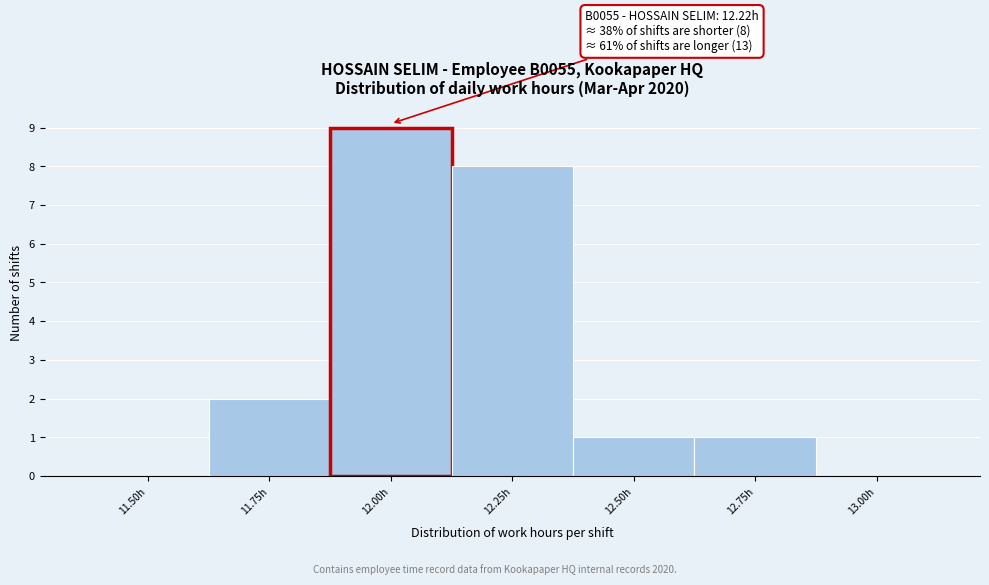

Reading left to right, list all the values displayed in this chart.

11.50h=0	11.75h=2	12.00h=9	12.25h=8	12.50h=1	12.75h=1	13.00h=0